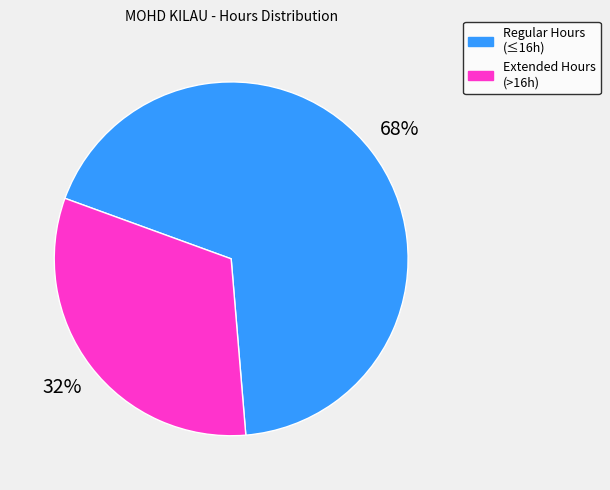

Approximately how many times larger is the value at Regular Hours (≤16h) compared to Extended Hours (>16h)?

2.1